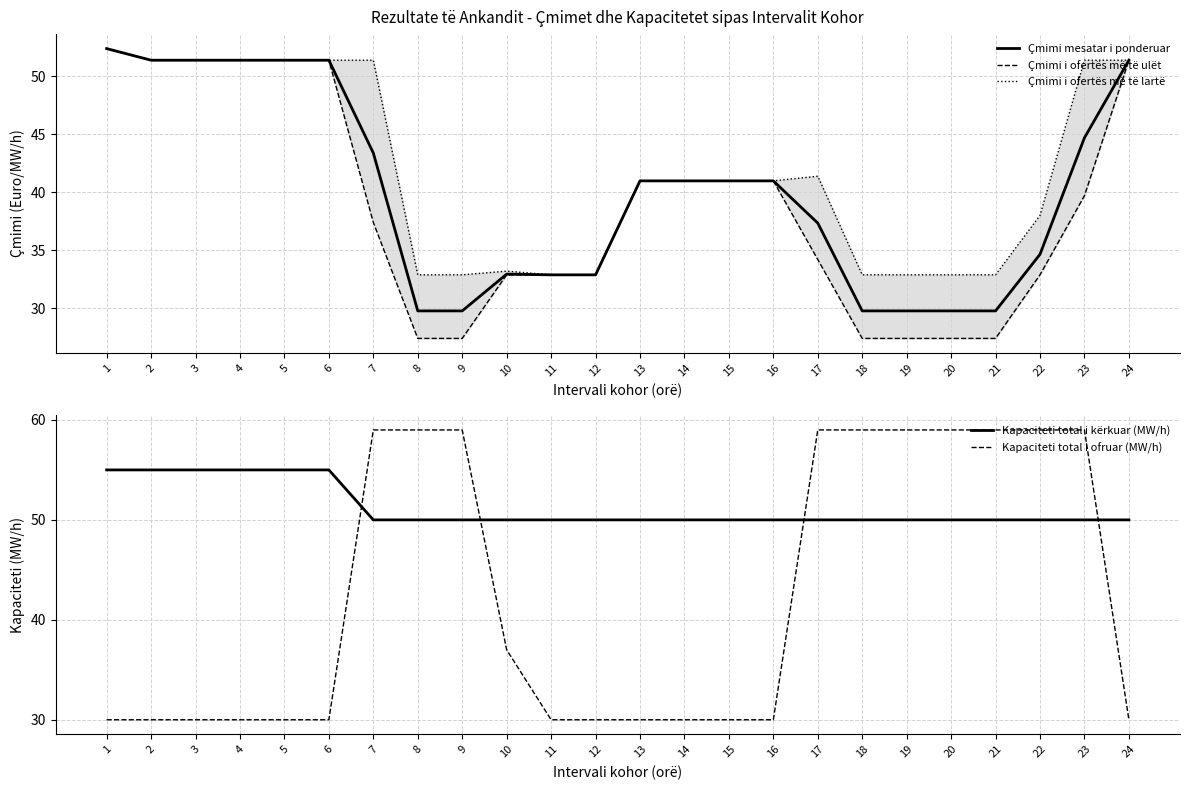

What is the difference between the highest and lowest values at 22?

26.1